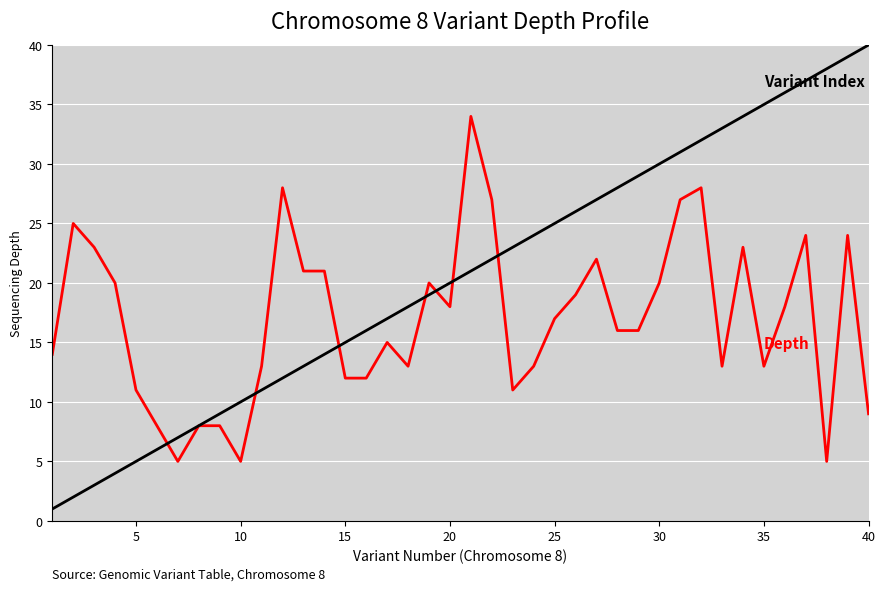

What is the greatest value displayed?

40